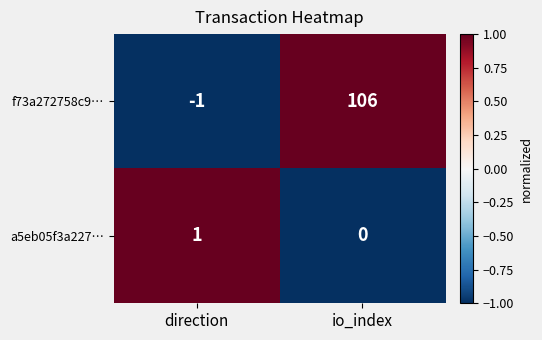

Is the value of a5eb05f3a227… at io_index greater than the value of f73a272758c9… at direction?

Yes